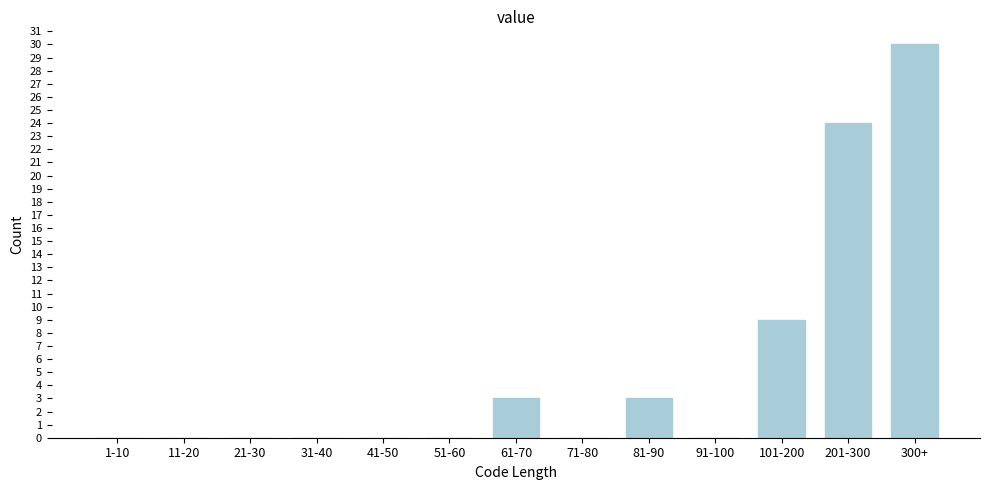

Reading left to right, extract all data points from this chart.

1-10=0	11-20=0	21-30=0	31-40=0	41-50=0	51-60=0	61-70=3	71-80=0	81-90=3	91-100=0	101-200=9	201-300=24	300+=30